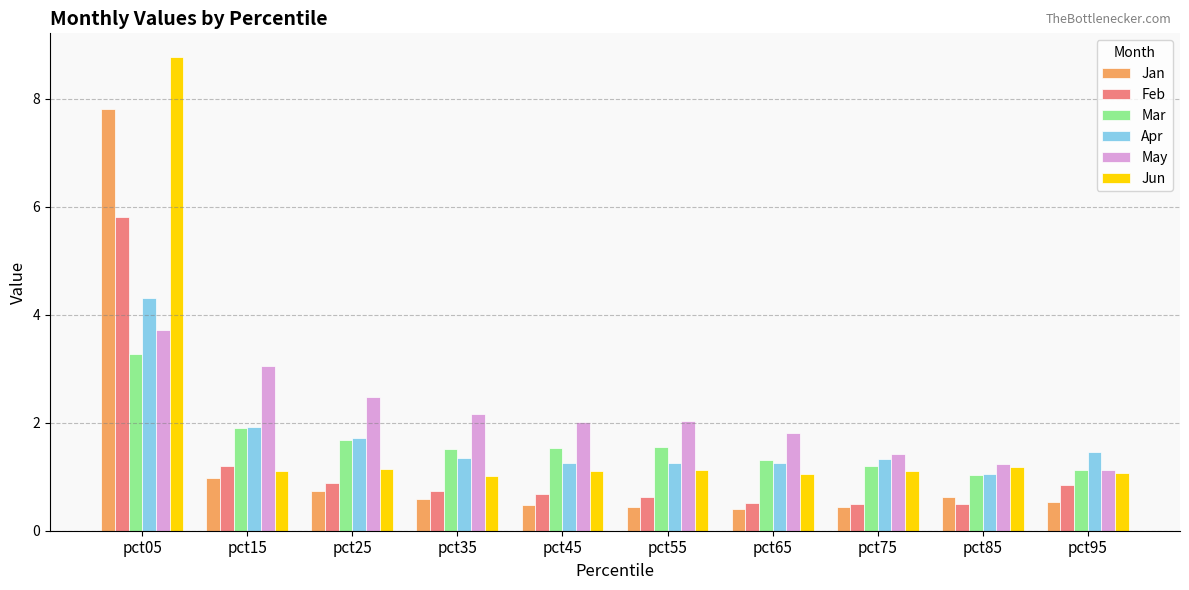

Read the Jan value at pct25.

0.7